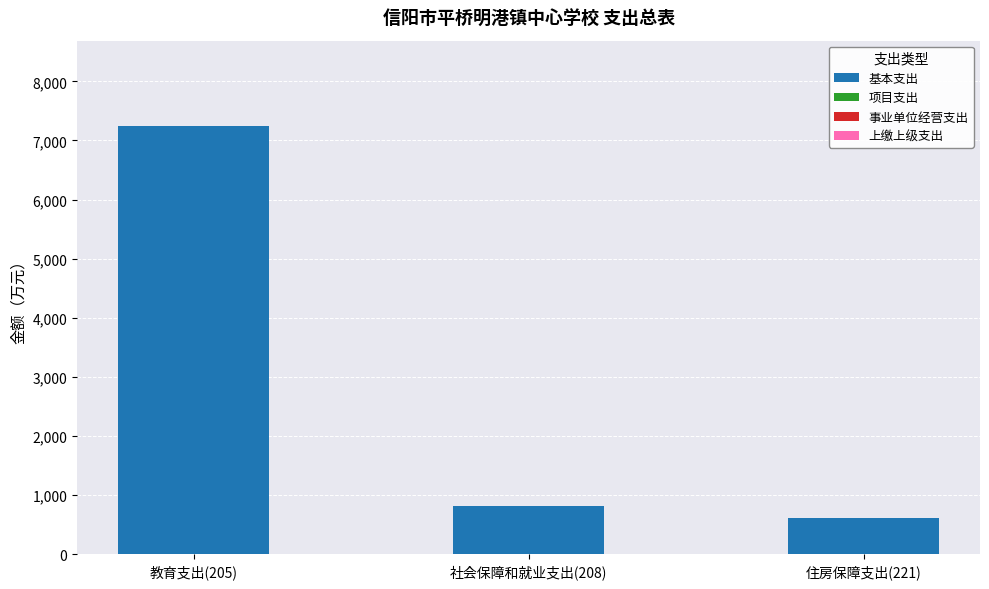

Count the number of categories in the chart.

3